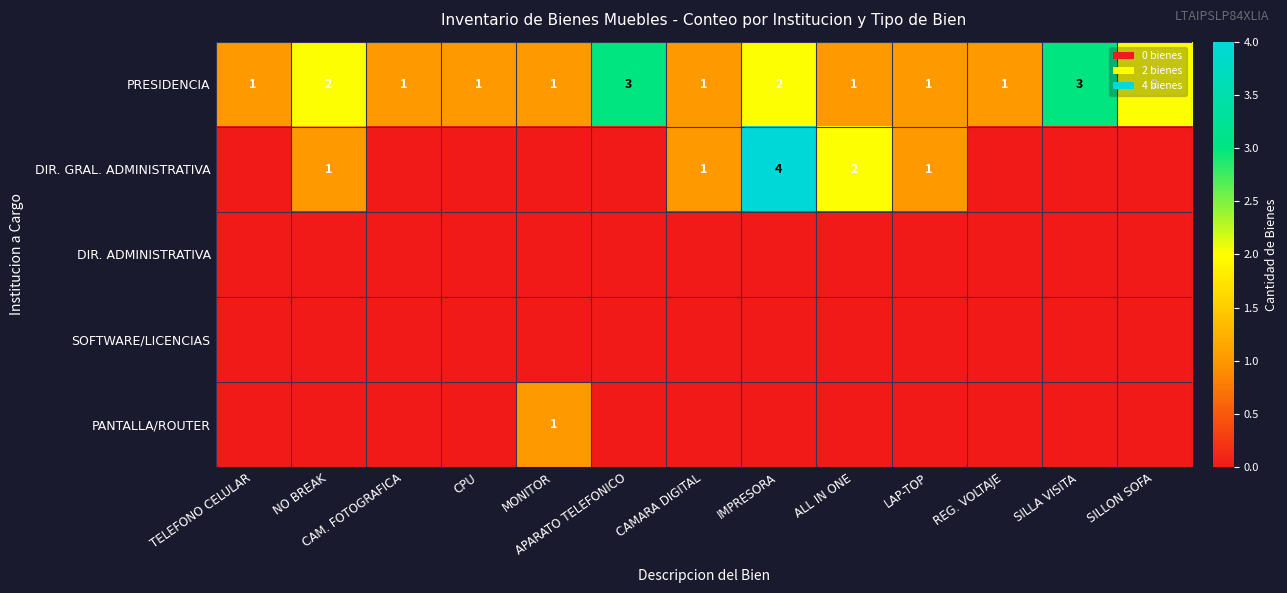

The value of PRESIDENCIA at MONITOR is 1. True or false?

True